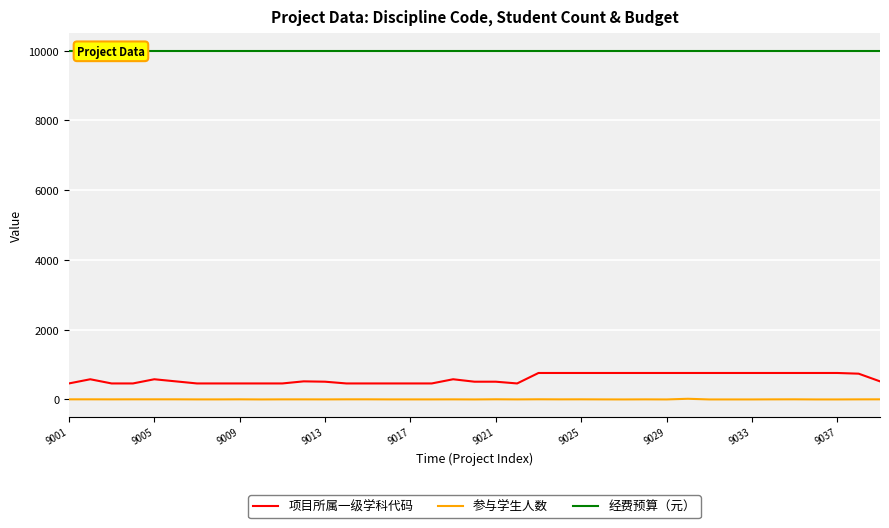

Is it true that 参与学生人数 equals 8 at 13?

False